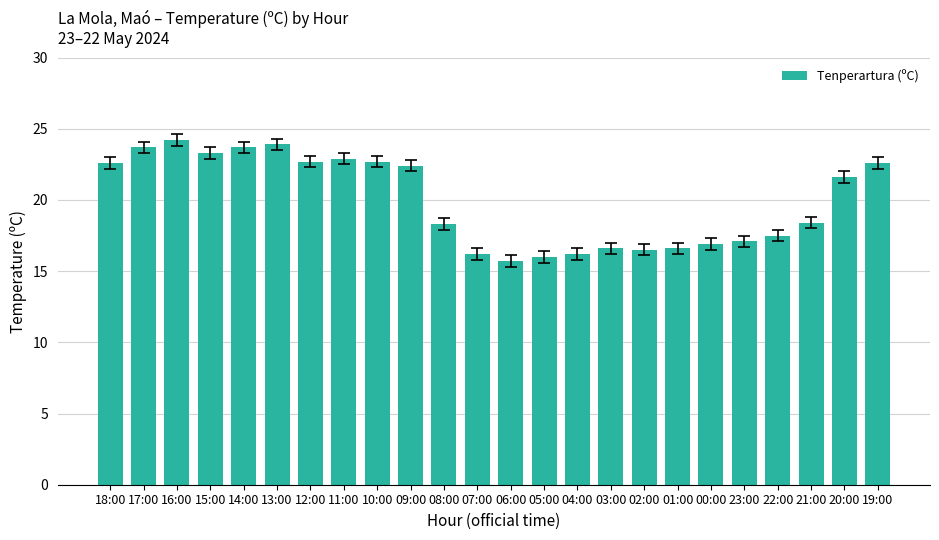

Which label corresponds to the largest value in the chart?

16:00